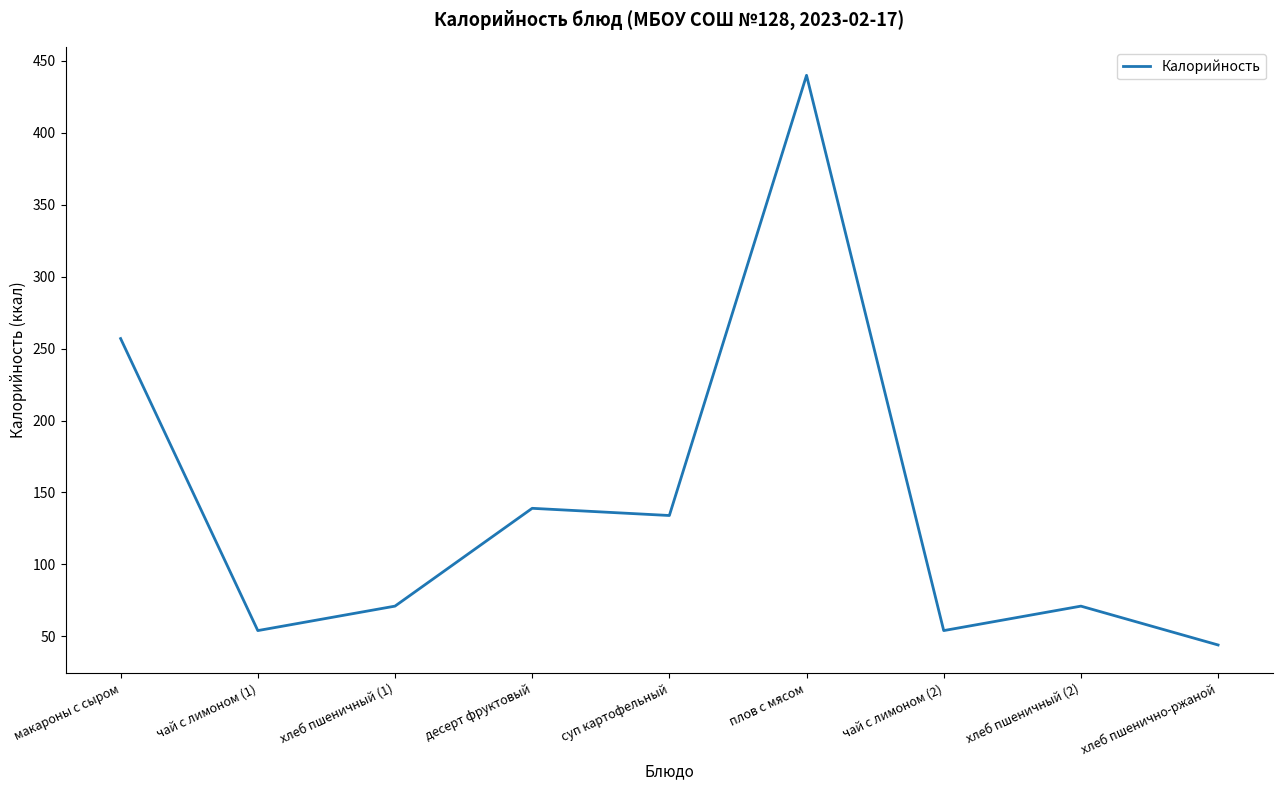

What is the difference between the maximum and minimum values?

396